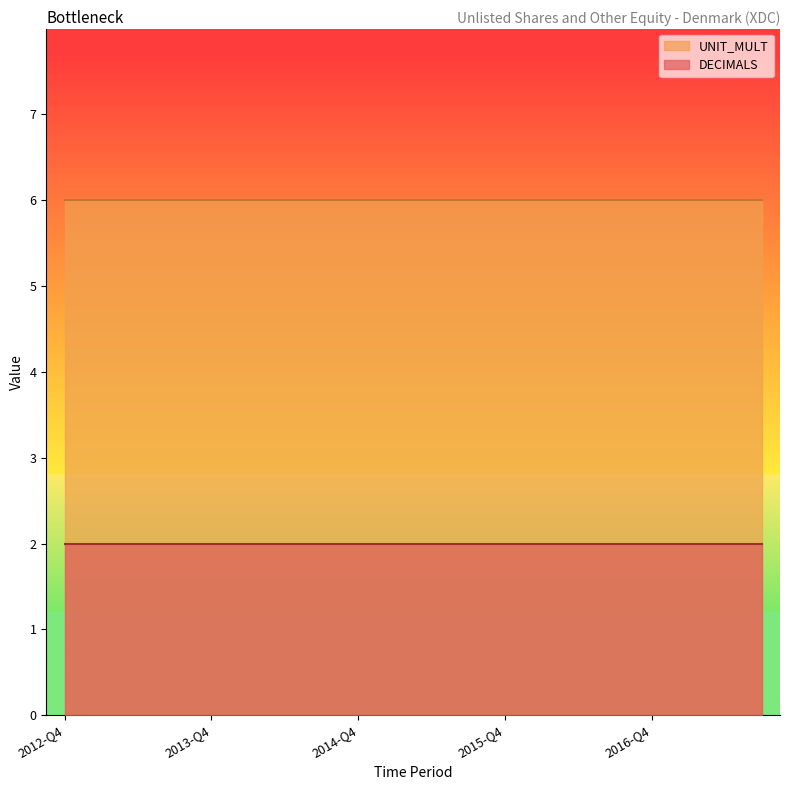

What is the minimum value for UNIT_MULT?

6